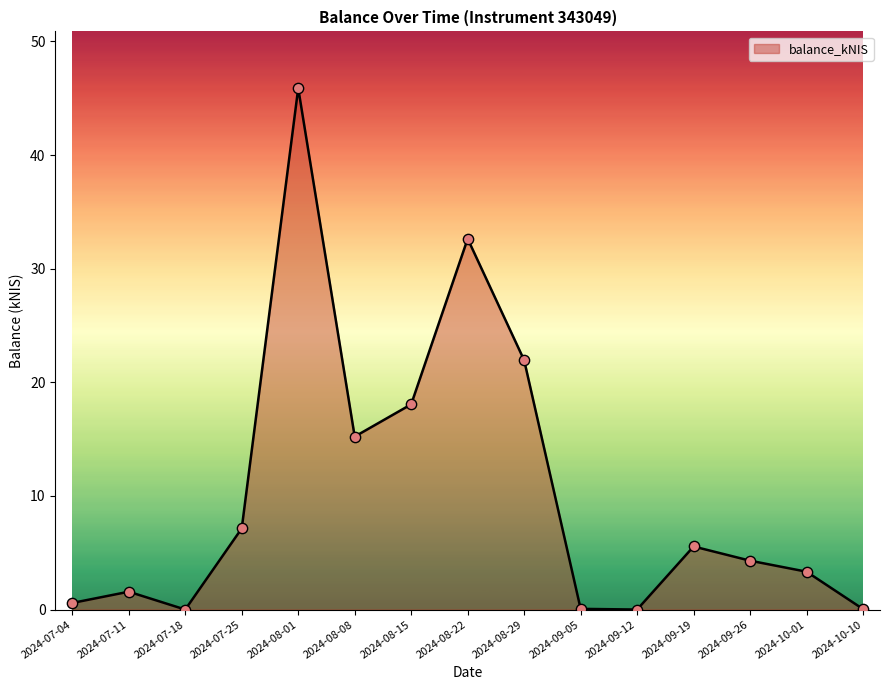

What is the change in value from 2024-08-08 to 2024-09-19?

-9.7